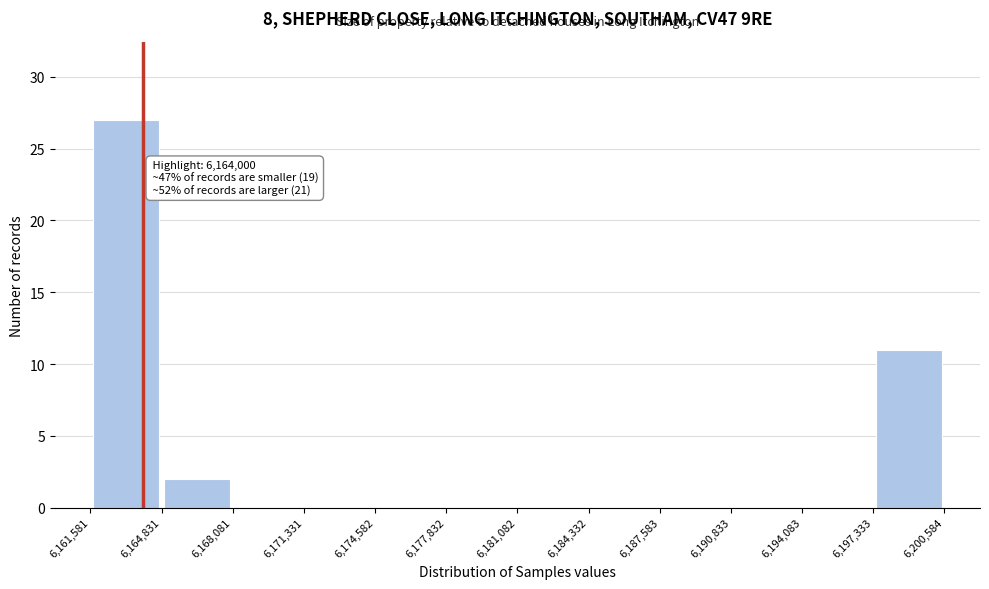

Over which range of the x-axis is the bar tallest?

6,161,581 to 6,164,831